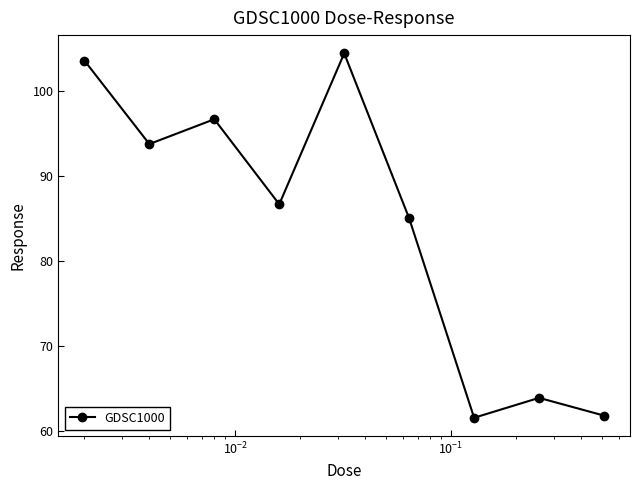

What is the value of the 4th point from the left?

86.7